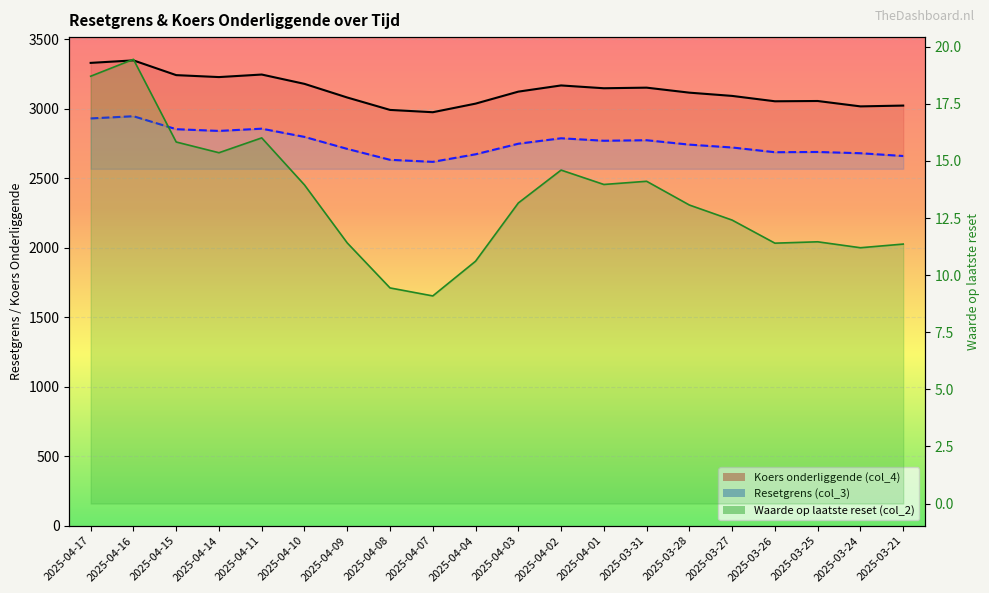

Reading right to left, what are all the values shown in this chart?

Resetgrens (col_3): 2658.8	2678.7	2687.8	2686.0	2720.0	2740.6	2772.3	2768.5	2786.3	2747.1	2671.2	2616.8	2631.4	2709.9	2796.2	2855.2	2839.1	2851.6	2944.8	2929.0
Koers onderliggende (col_4): 3021.4	3015.6	3054.3	3052.3	3090.9	3114.3	3150.3	3146.0	3166.2	3121.7	3035.4	2973.6	2990.2	3079.4	3177.5	3244.6	3226.3	3240.4	3346.4	3328.4
Waarde op laatste reset (col_2): 11.4	11.2	11.5	11.4	12.4	13.1	14.1	14.0	14.6	13.2	10.6	9.1	9.4	11.4	13.9	16.0	15.4	15.8	19.4	18.7